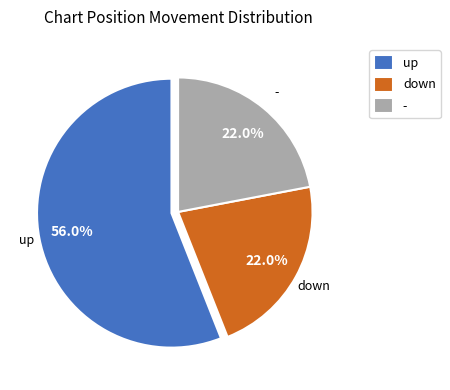

Which slice is the largest?

up